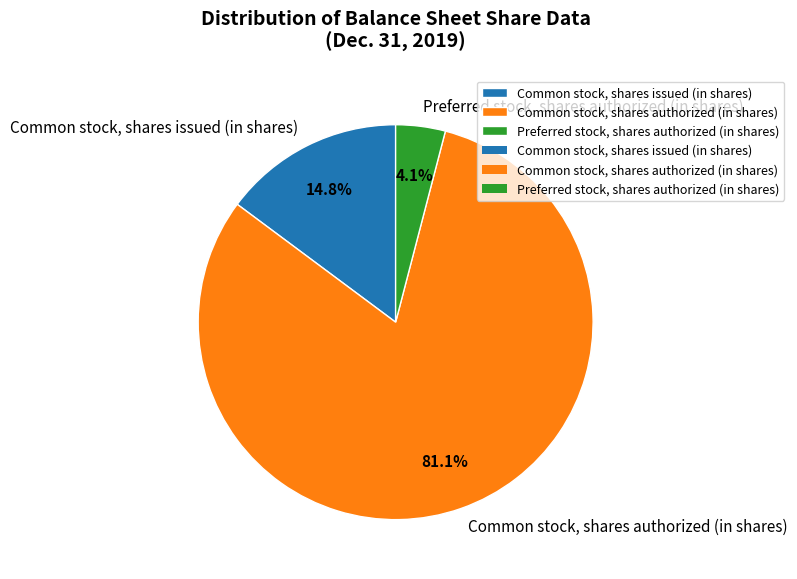

To the nearest percent, what portion does Common stock, shares authorized (in shares) represent?

81%